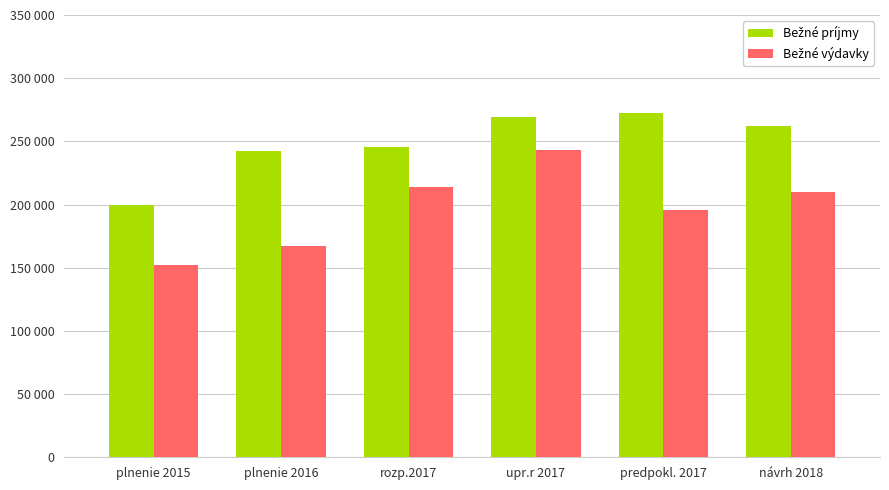

List the series in order of their peak value, lowest first.

Bežné výdavky, Bežné príjmy